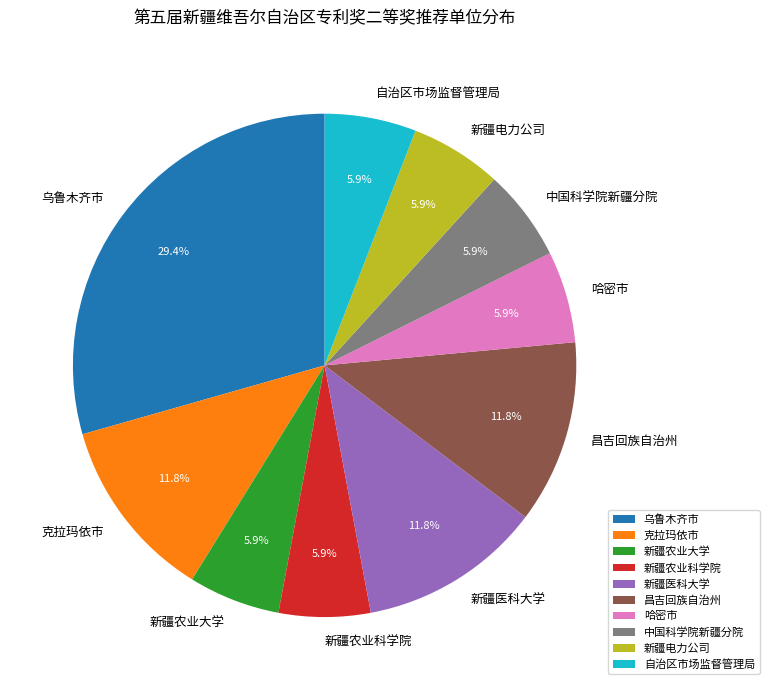

Is there any slice that represents more than half of the pie?

No